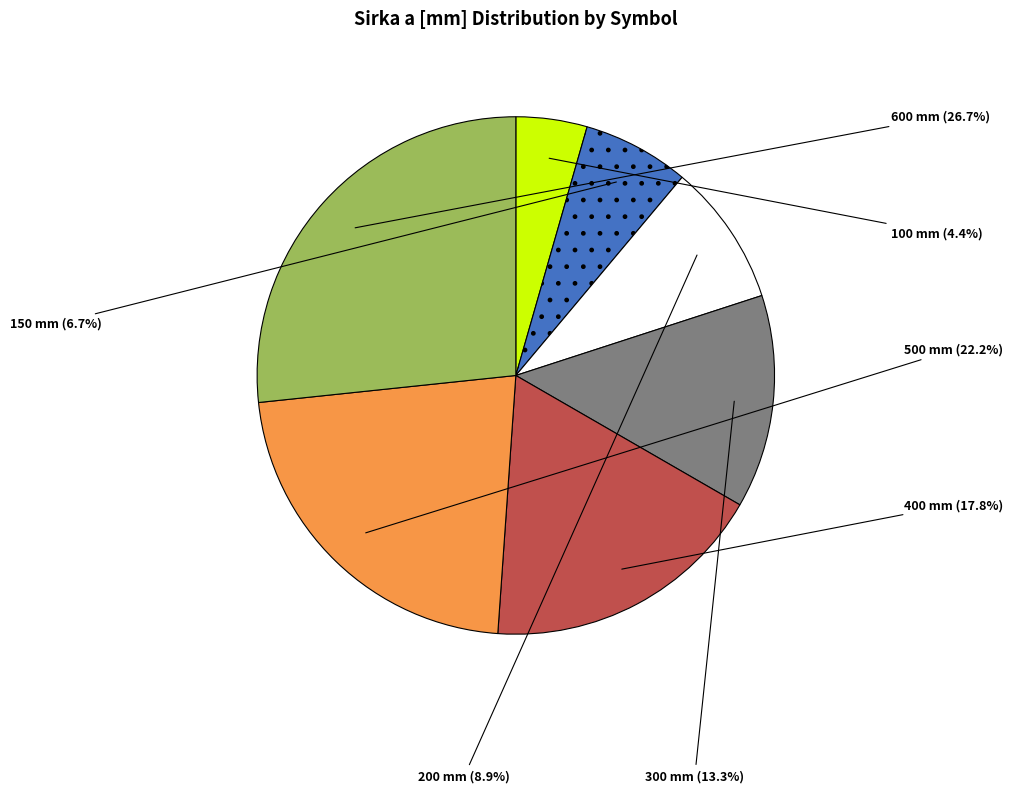

Is there a majority slice in this chart?

No